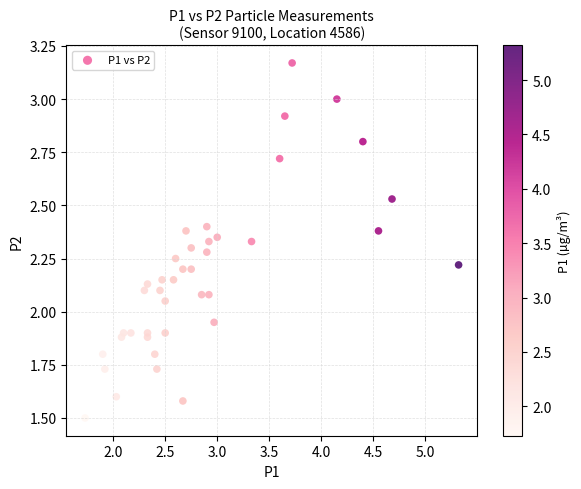

What is the range of X values (max minus min)?

3.6